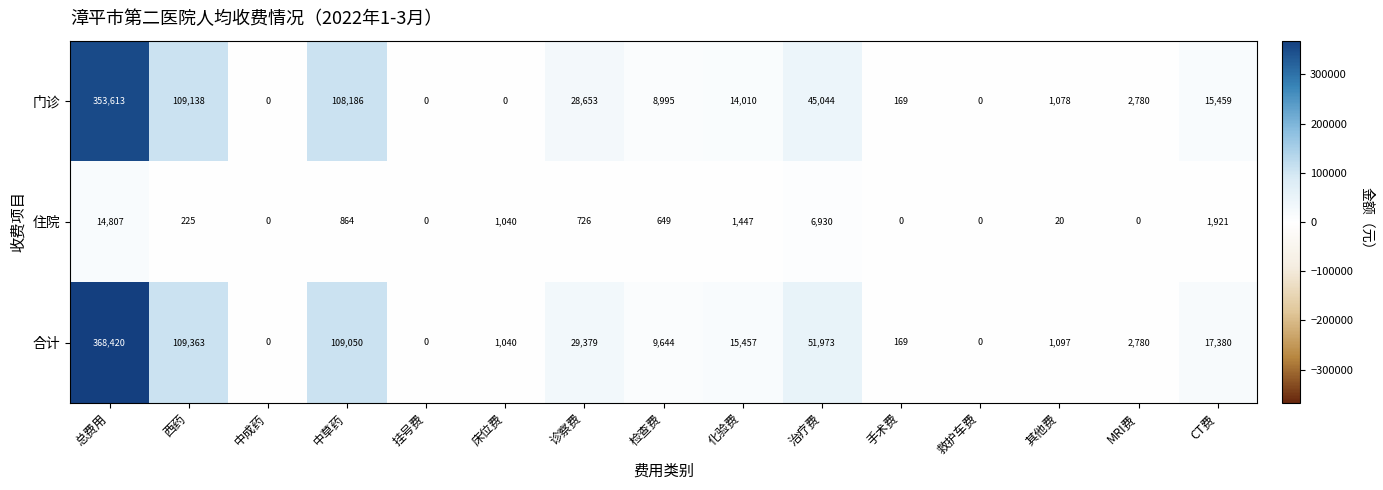

At which category does the chart reach its peak across all series?

总费用